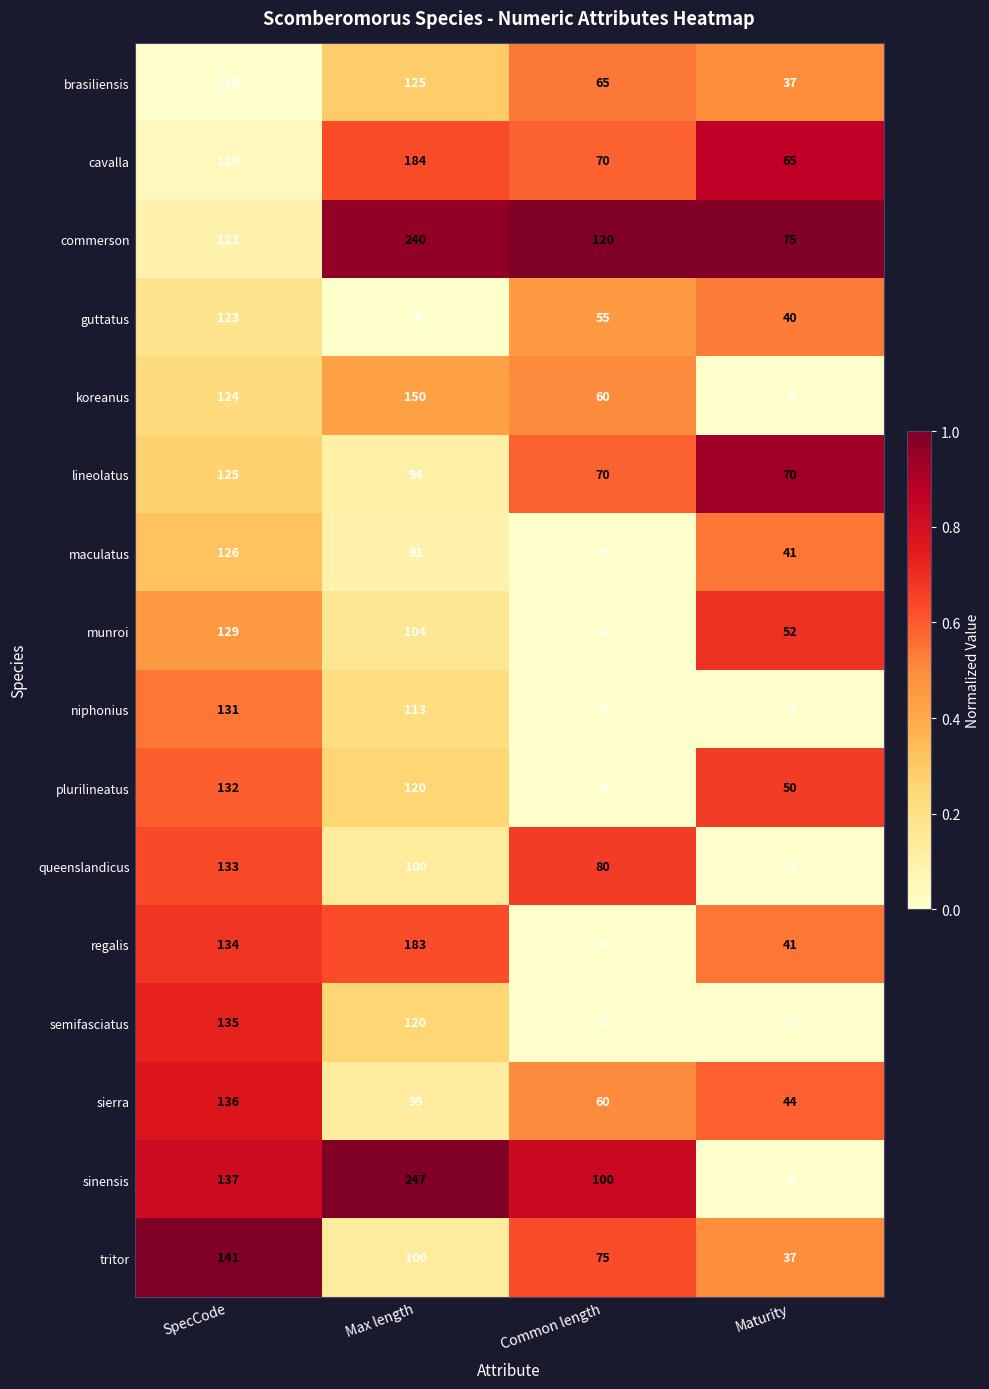

List the labels in order of cavalla value, largest first.

Max length, SpecCode, Common length, Maturity